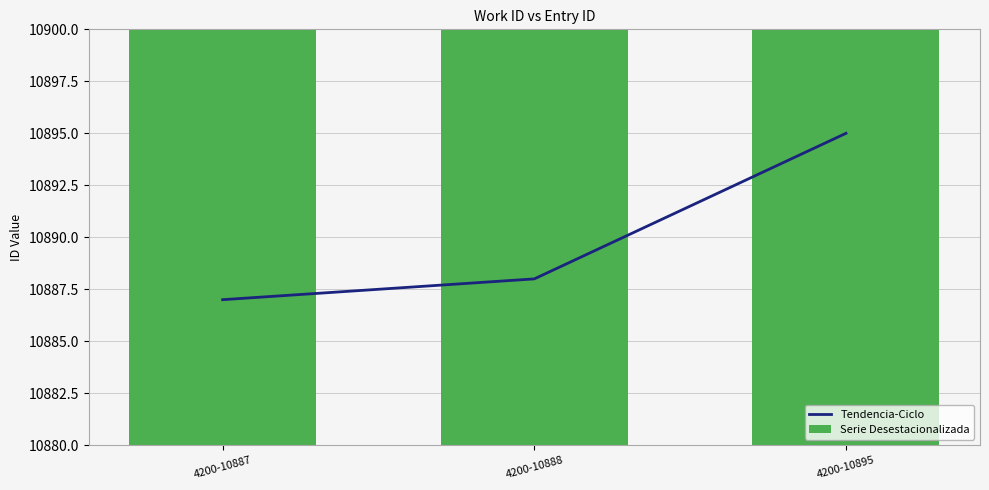

At which label does Serie Desestacionalizada reach its minimum?

4200-10887